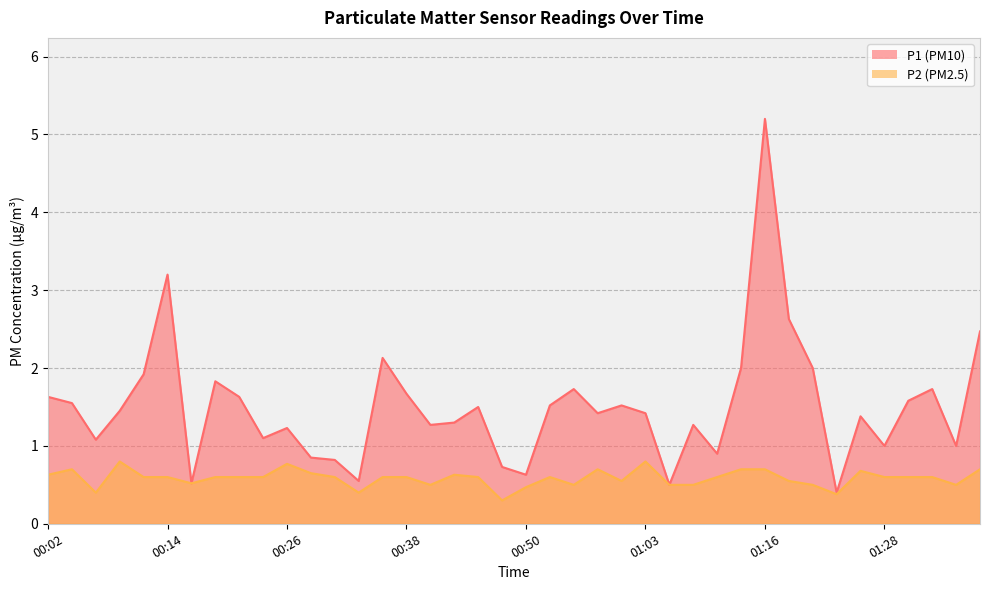

True or false: P2 and P1 cross at least once.

False